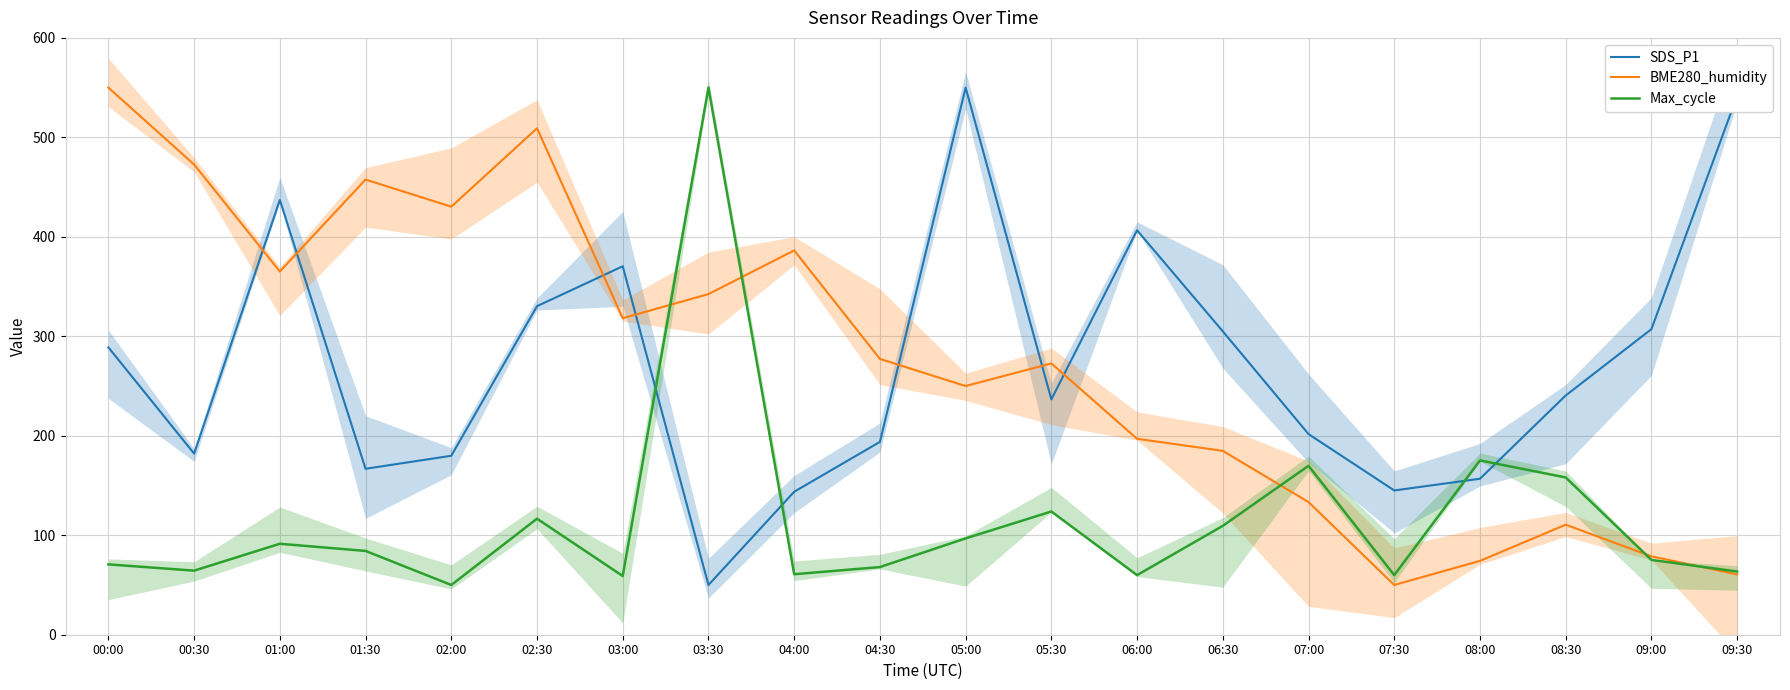

How many data points in Max_cycle are above 84?

10